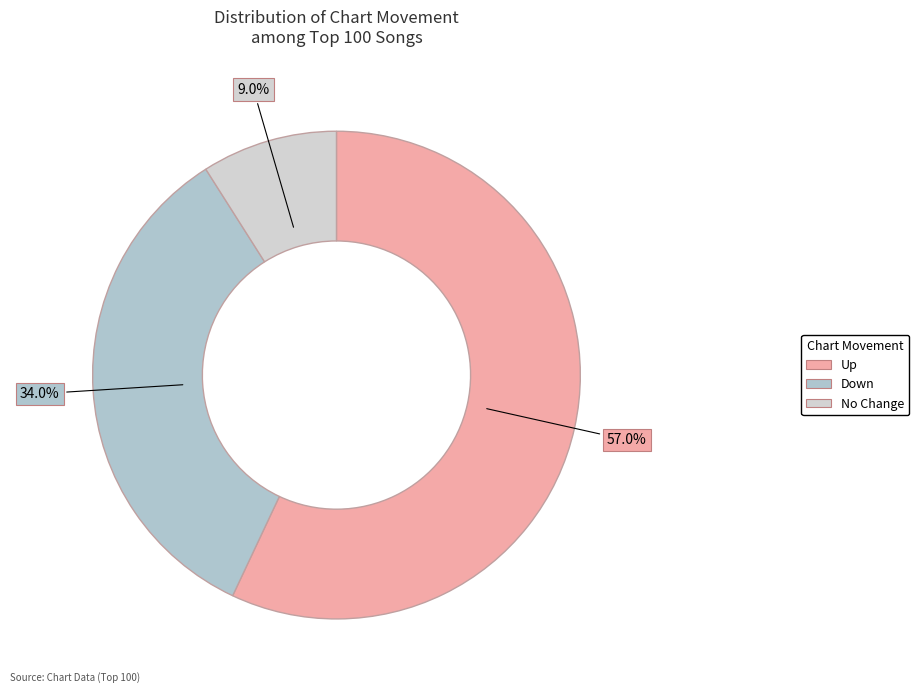

Which category accounts for the majority?

Up